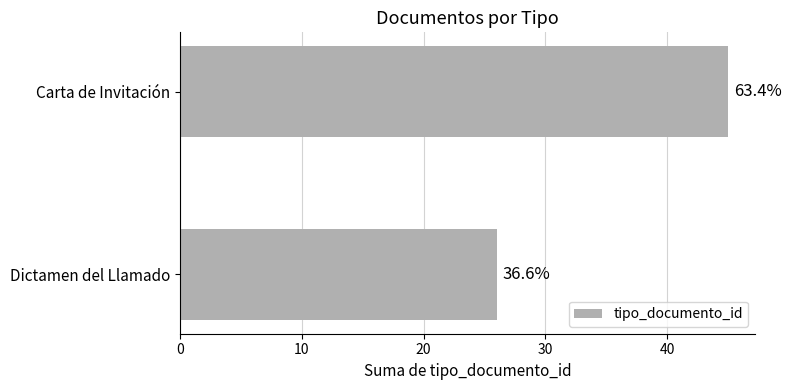

Are the bars horizontal?

Yes